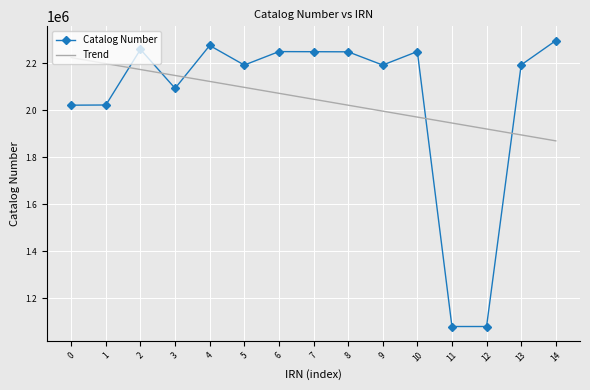

At how many categories does at least one series exceed 2117726?

13